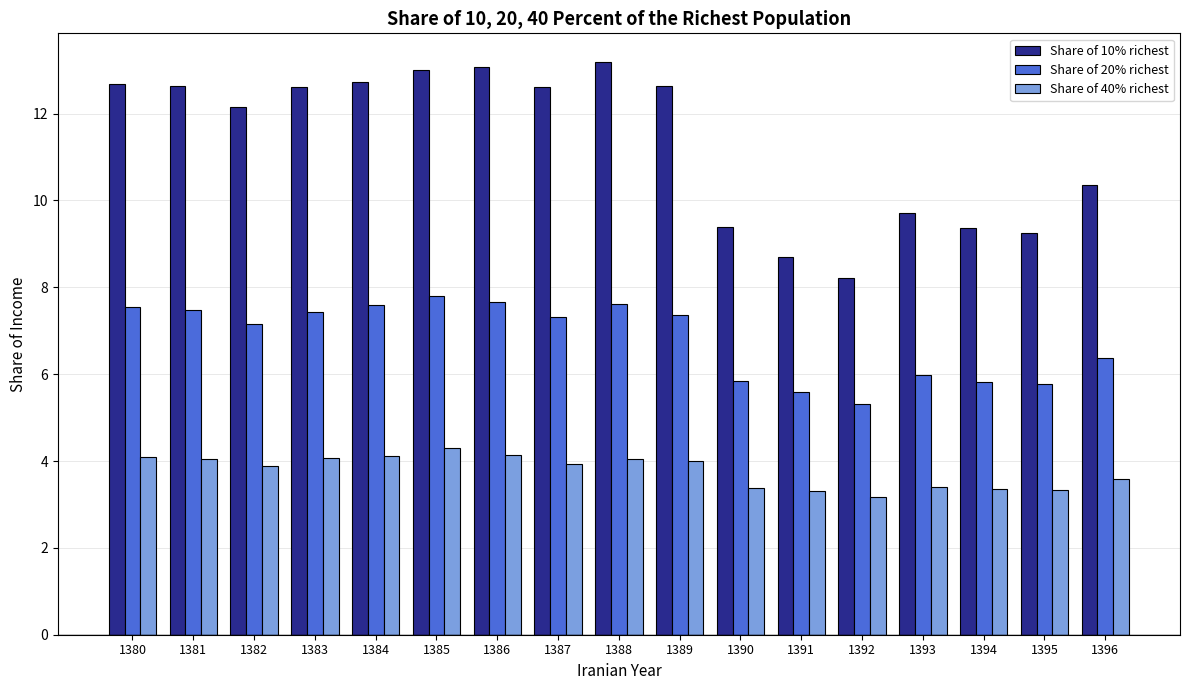

The Share of 40% richest series shows 0.9 at 1380. True or false?

False